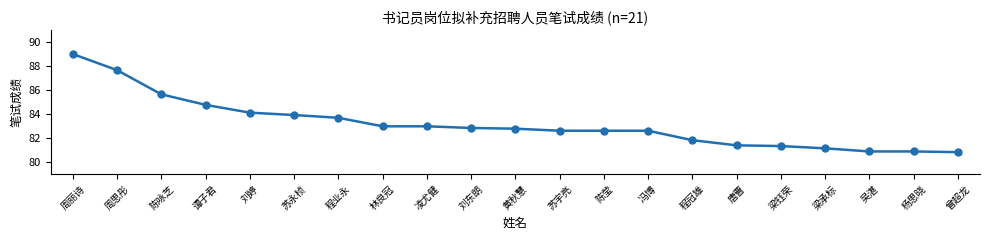

Does the chart have visible grid lines?

No